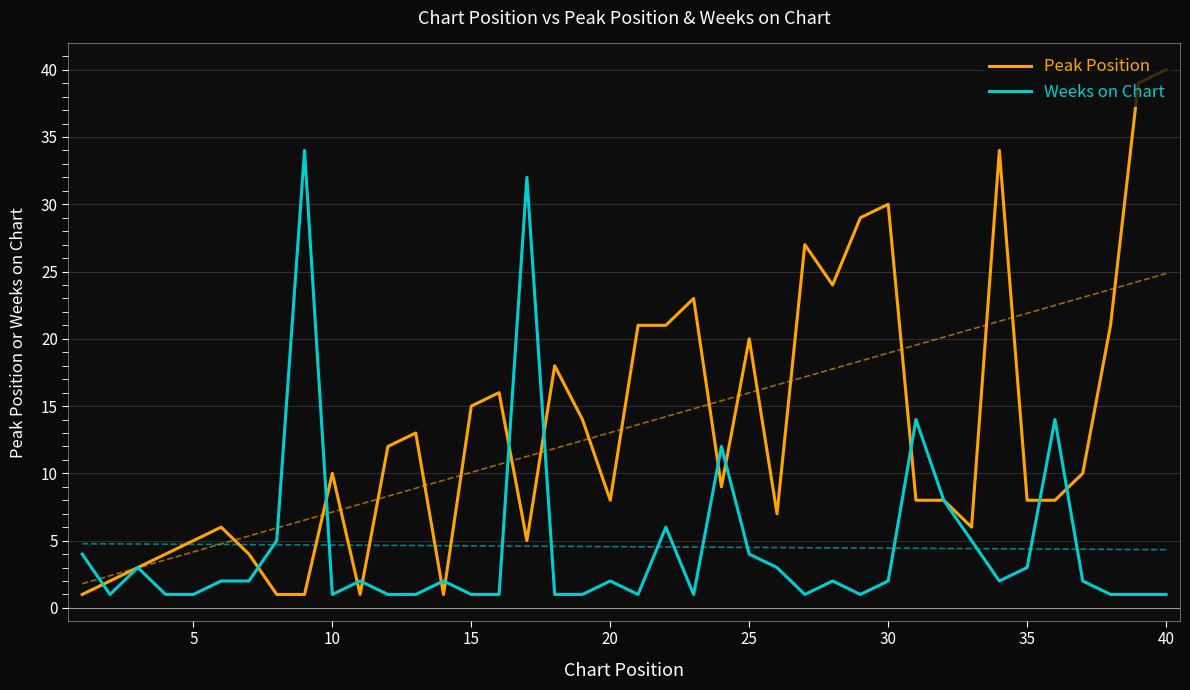

Is this an area chart (filled region under the line)?

No